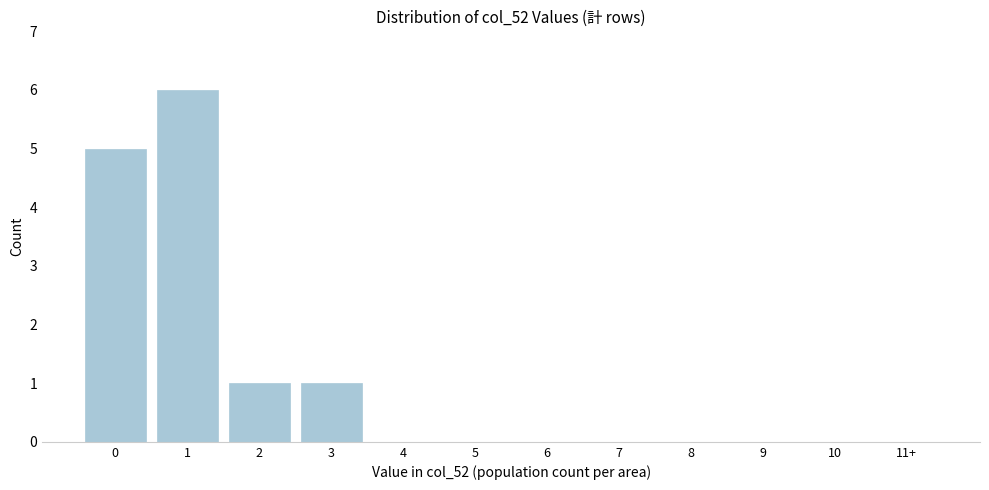

Reading left to right, list all the values displayed in this chart.

0=5	1=6	2=1	3=1	4=0	5=0	6=0	7=0	8=0	9=0	10=0	11+=0